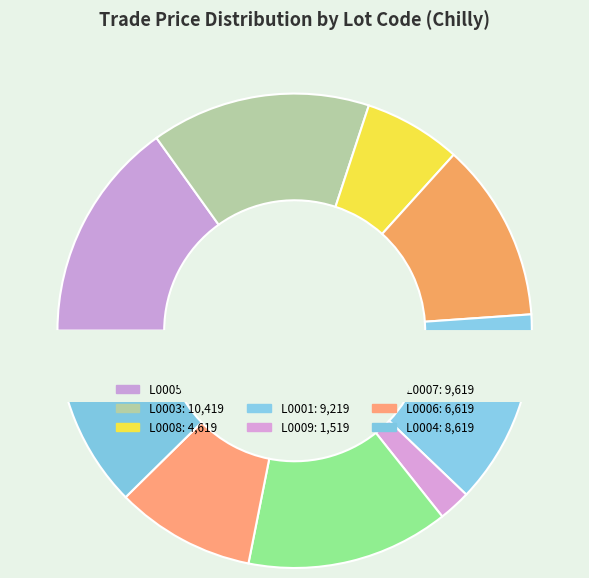

Do L0002 and L0008 together represent more than half of the pie?

No